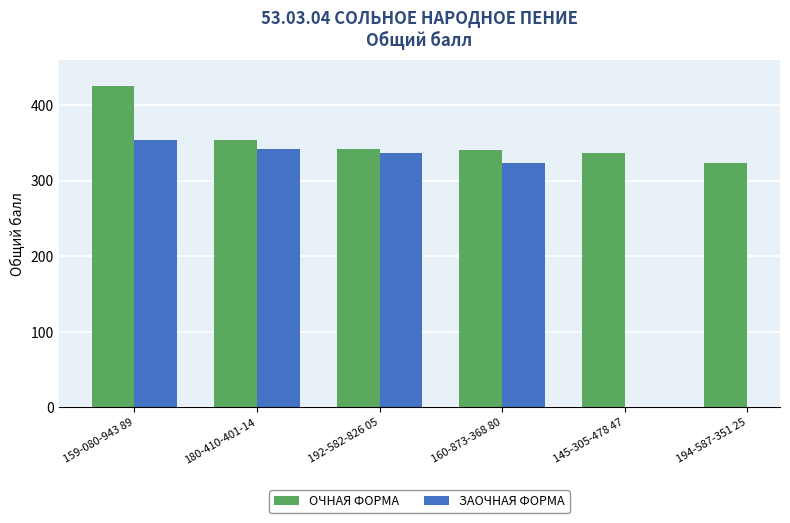

Read the ЗАОЧНАЯ ФОРМА value at 192-582-826 05.

336.0